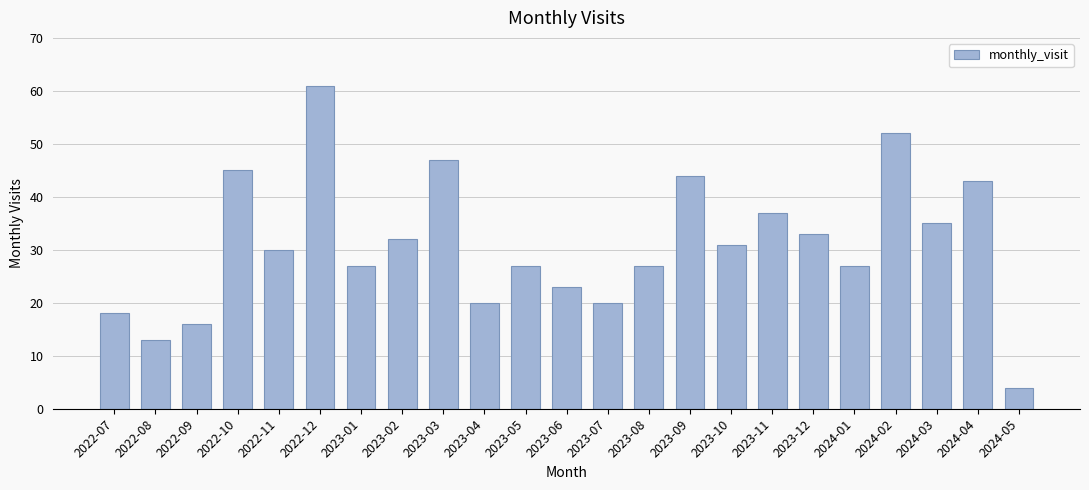

Is it true that the value at 2024-01 is 19?

False